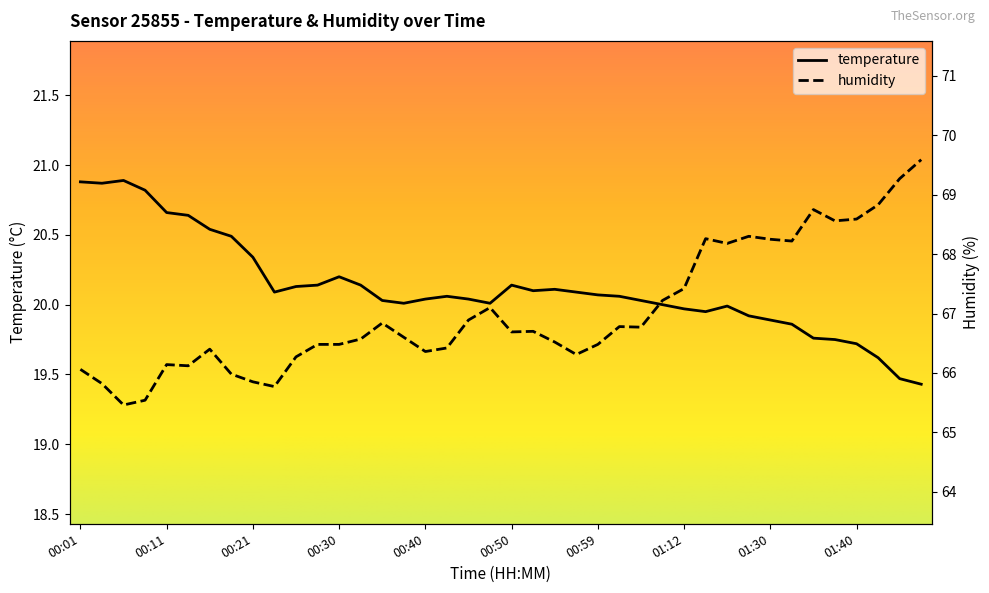

What is the spread (max minus min) of values at 00:30?

46.3